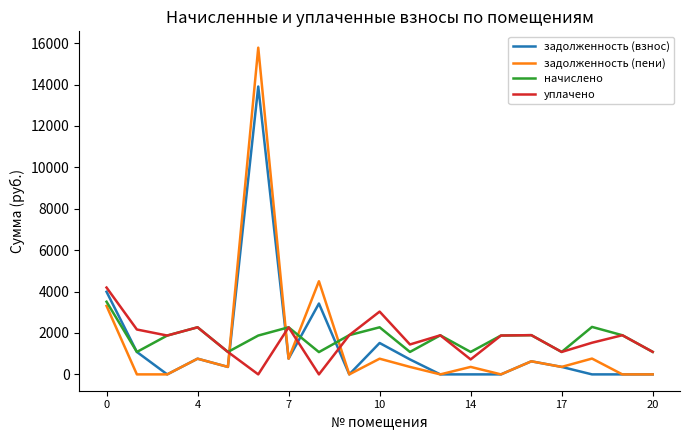

Which series has the largest range (max minus min)?

задолженность (пени)